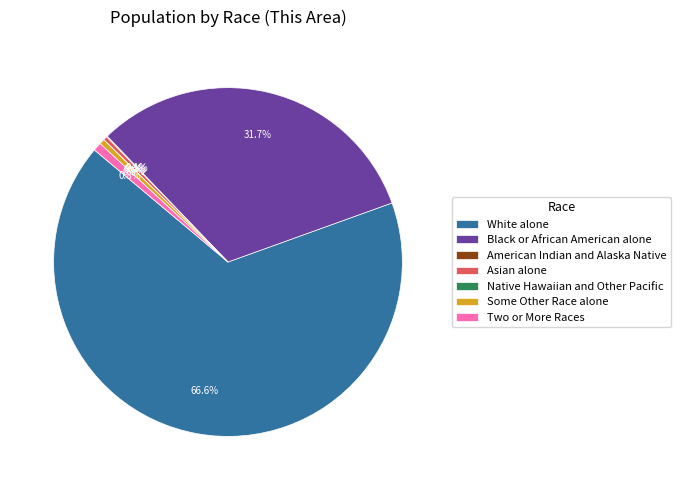

Which slice is the largest?

White alone